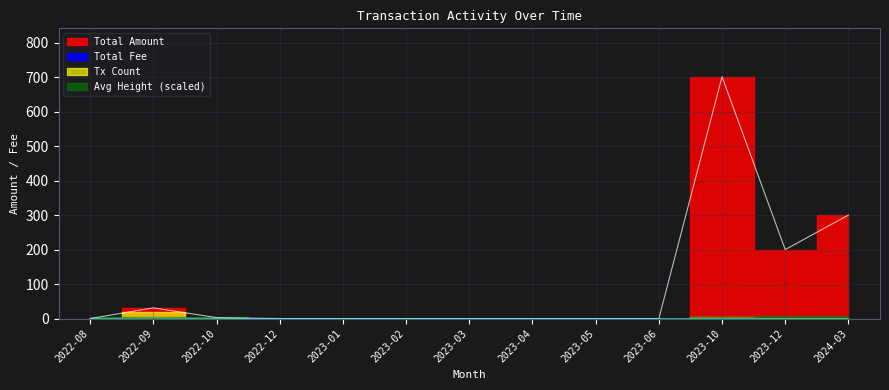

What is the difference between the highest and lowest values at 2024-03?

300.0